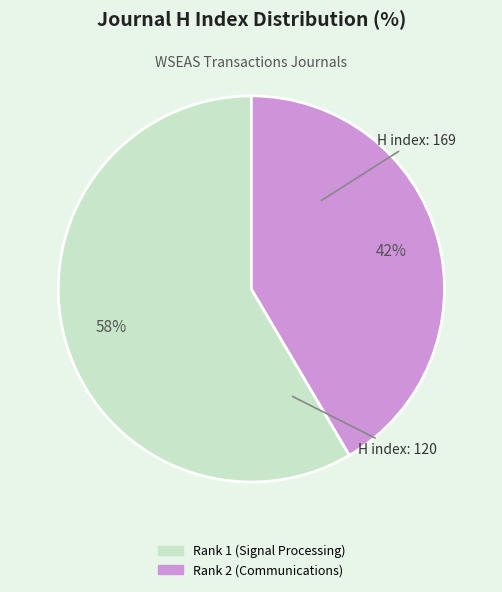

Is there any slice that represents more than half of the pie?

Yes